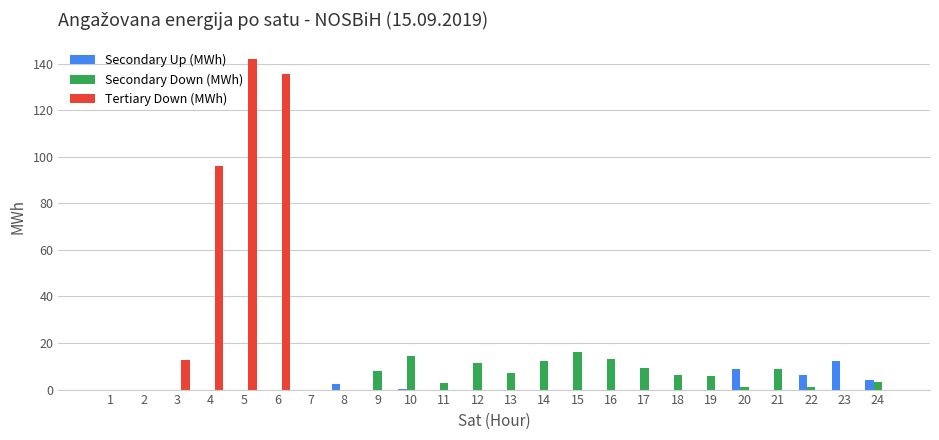

The value of Tertiary Down (MWh) at 24 is 68.5. True or false?

False